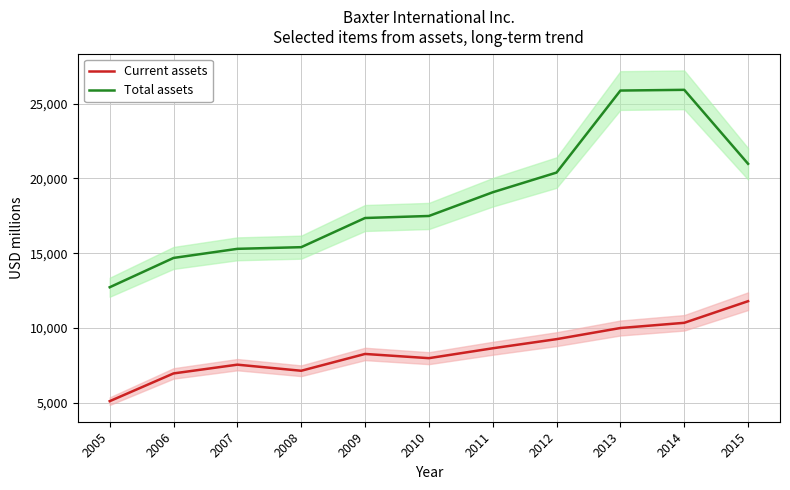

The Total assets series shows 20975 at 2015. True or false?

True